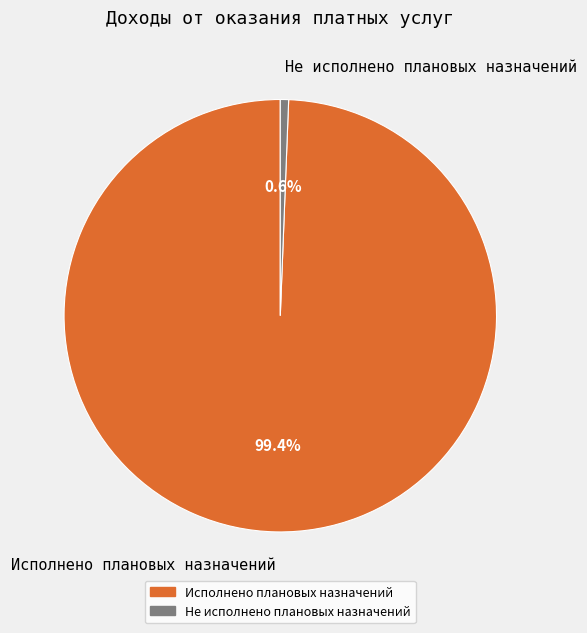

What percentage is NOT represented by Исполнено плановых назначений?

0.6%